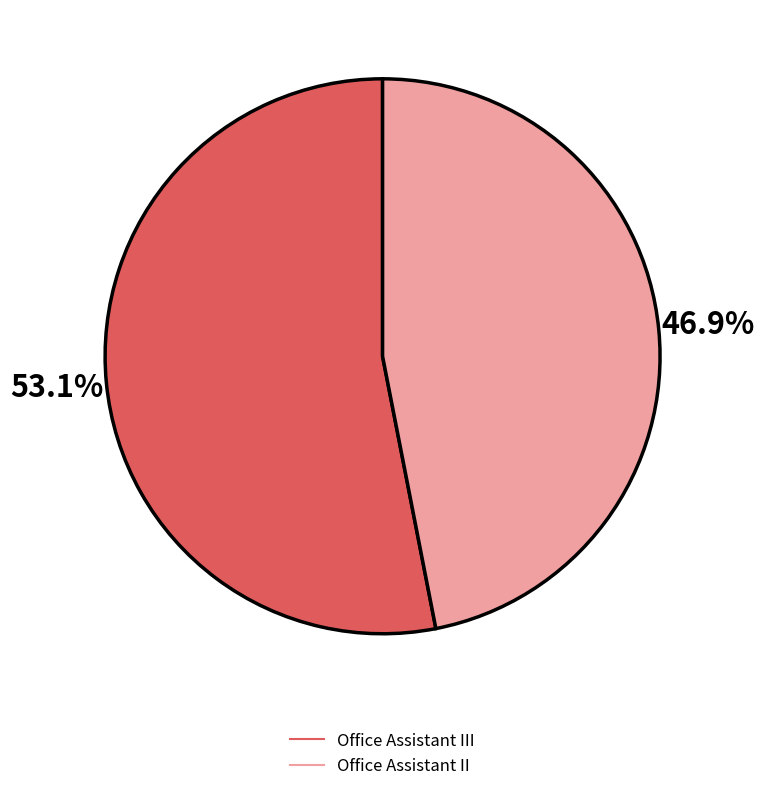

Does any single category account for the majority?

Yes